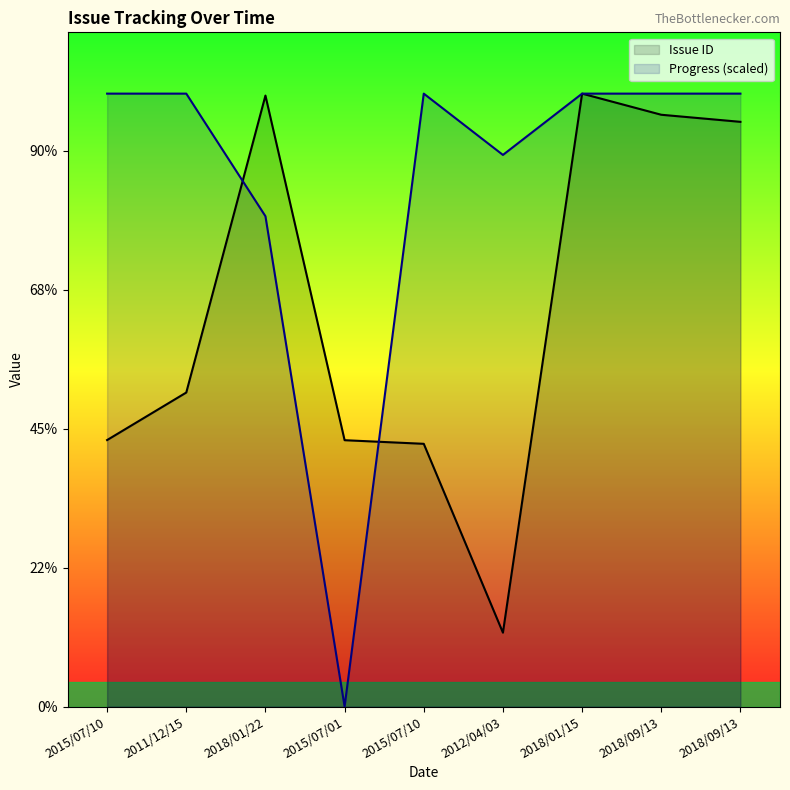

True or false: Progress (scaled) has more than 2 interior local peaks.

False